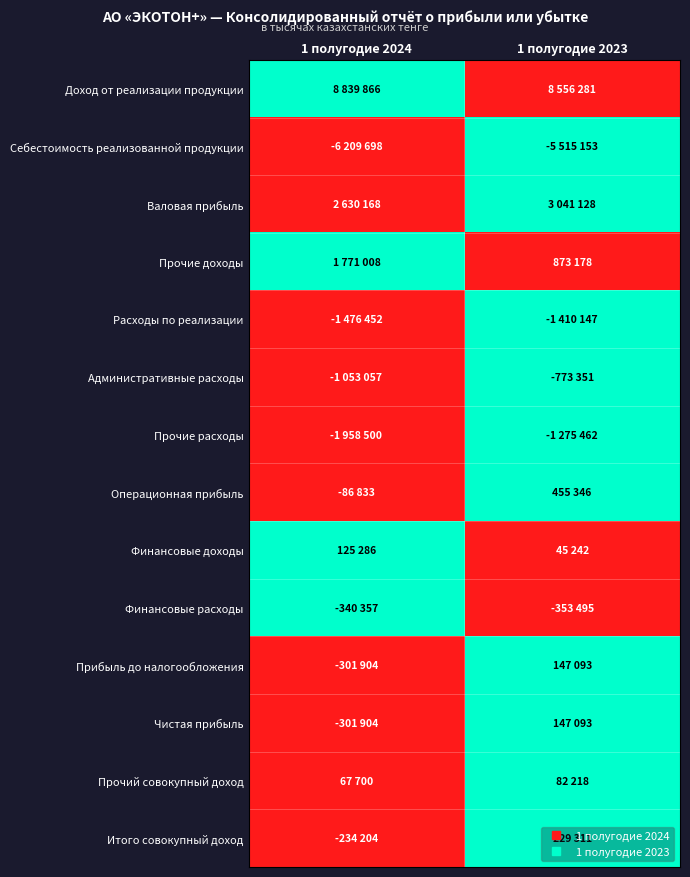

What is the total value across all series at 1 полугодие 2024?

4